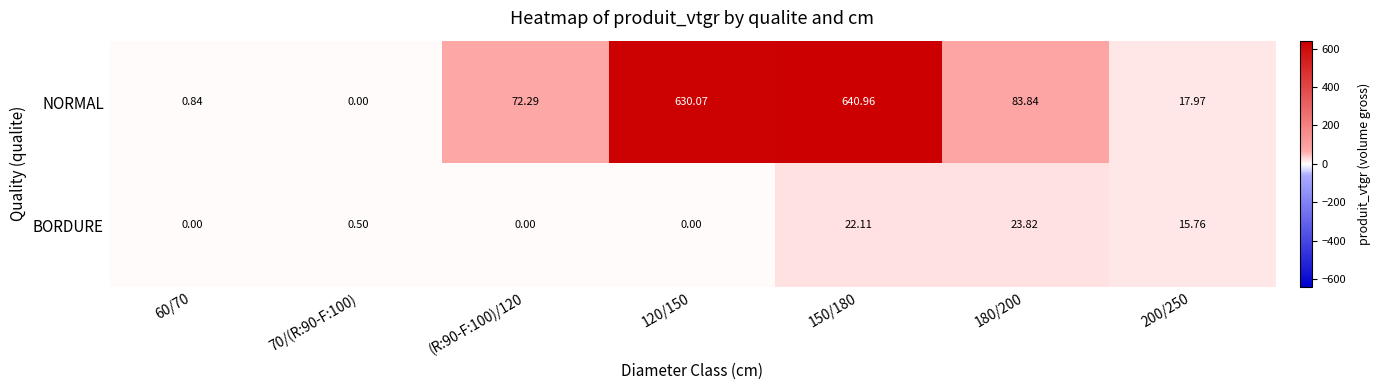

What is the total value across all series at 150/180?

663.1